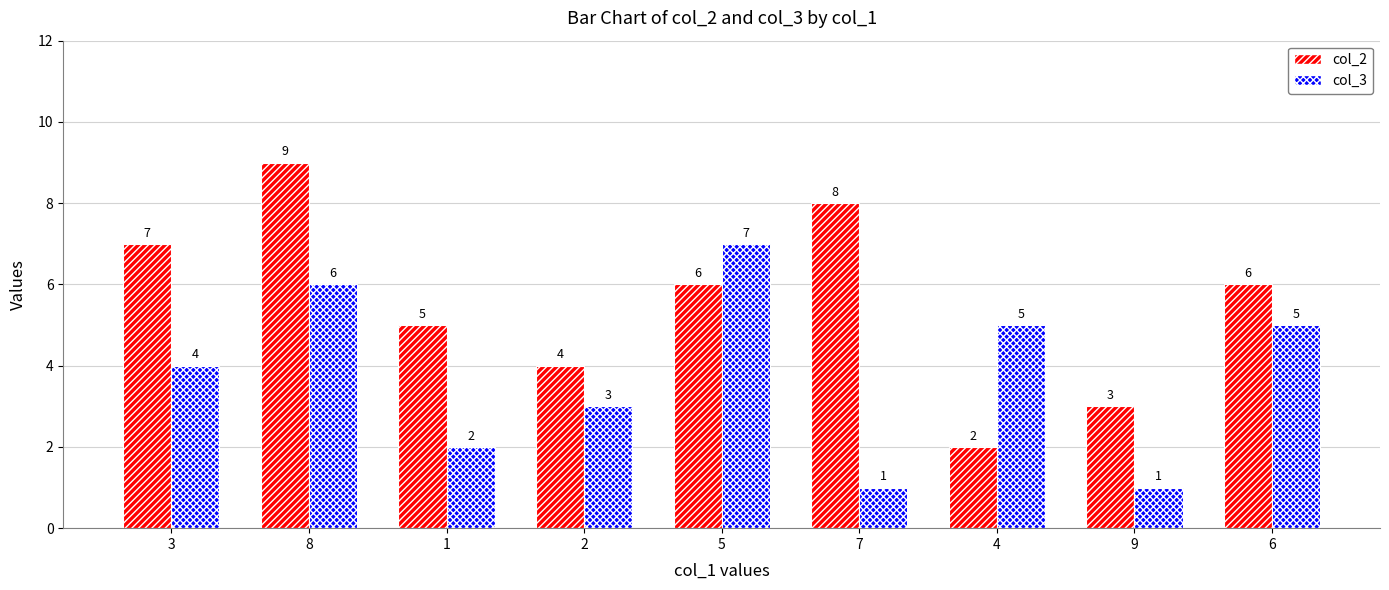

How many bars are there in each group?

2